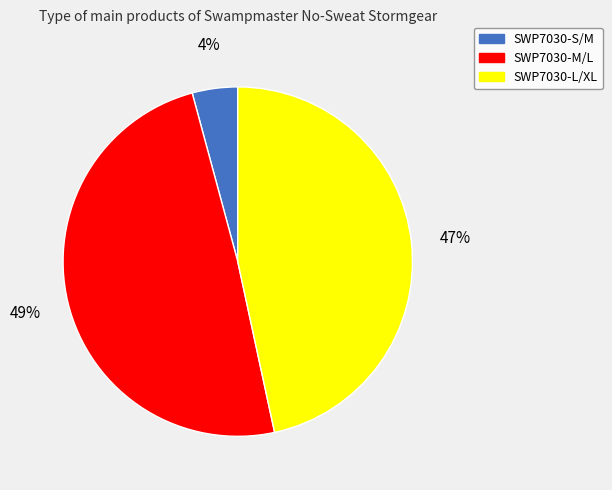

Is there any slice that represents more than half of the pie?

No